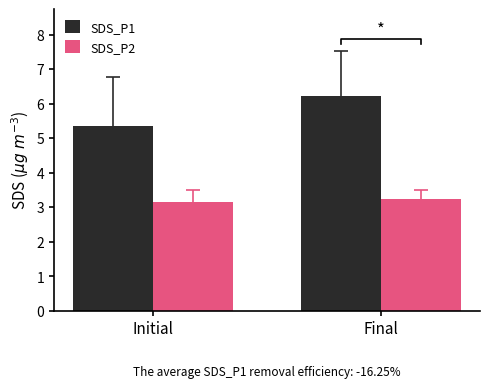

At which label is SDS_P2 closest to 3?

Initial